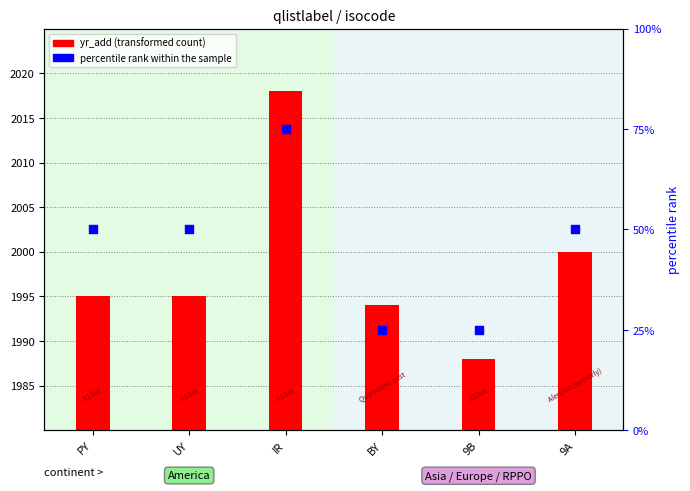

At which category is the sum across all series the highest?

IR